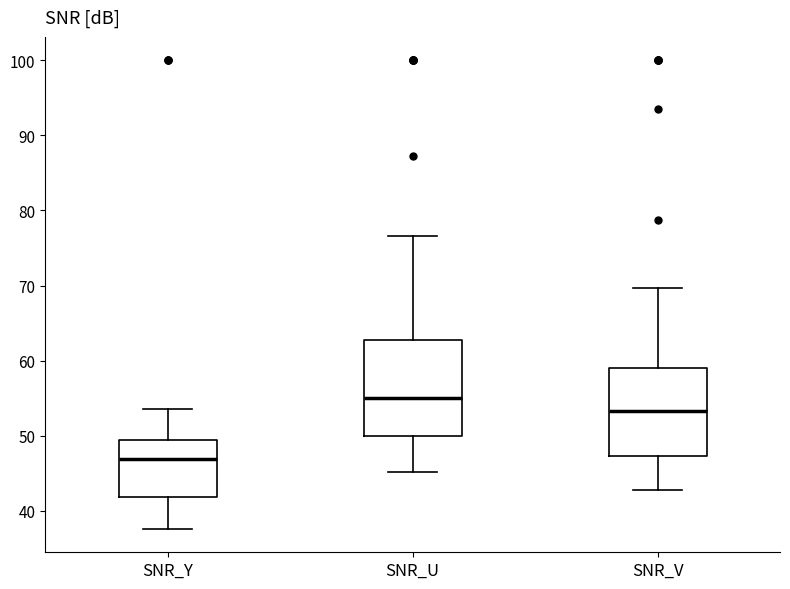

Where does the upper whisker of the box for SNR_U end on the y-axis? The values are not printed on the chart, so give them approximately, as read against the axis.

77